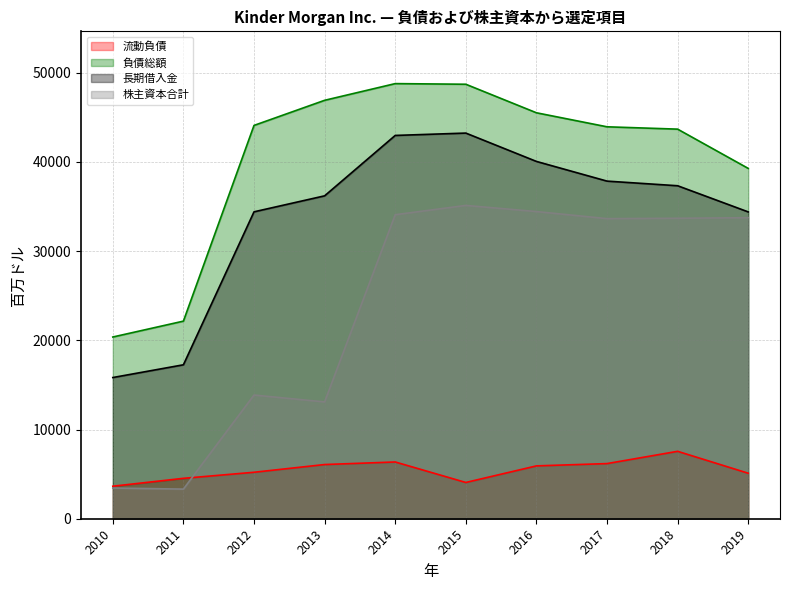

Where is the first local maximum for 長期借入金?

2015